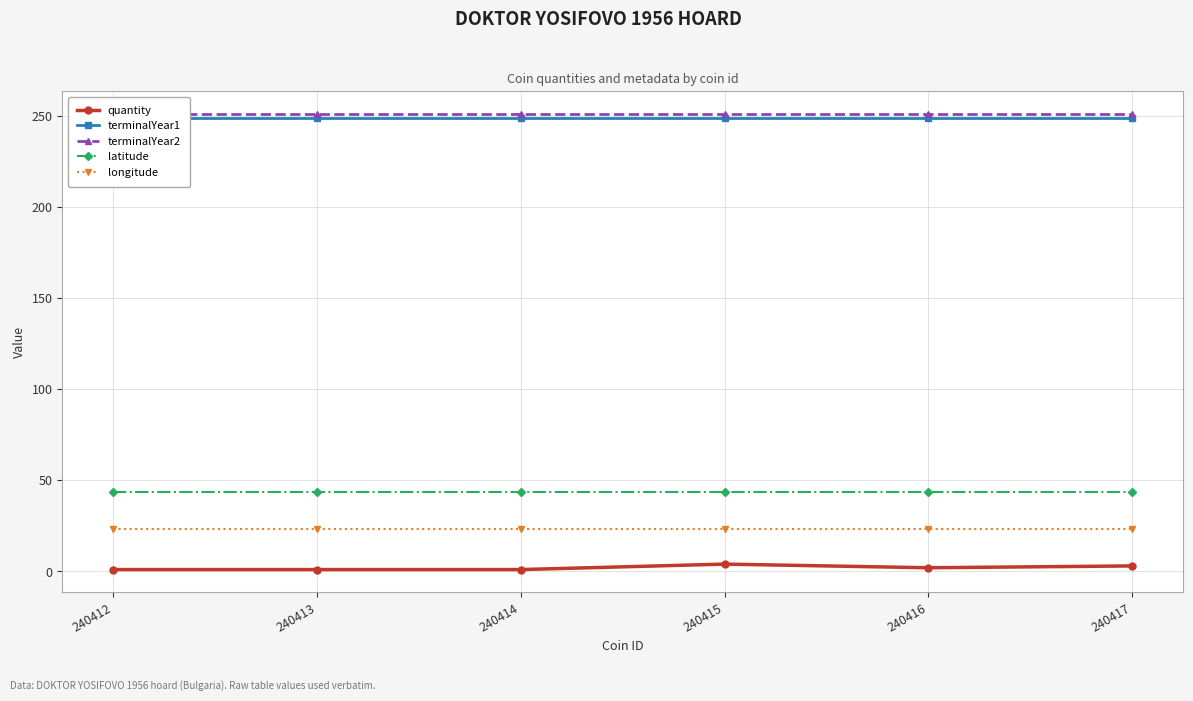

Is this an area chart (filled region under the line)?

No